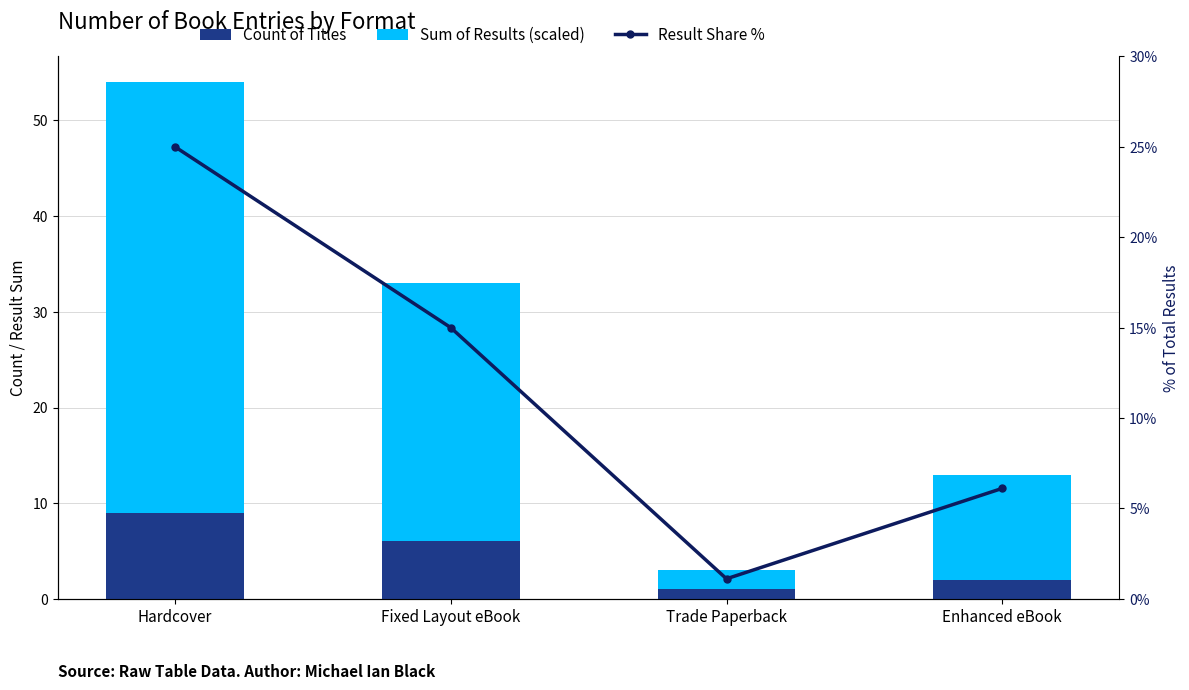

How many data points in Result Share % are less than 15?

2